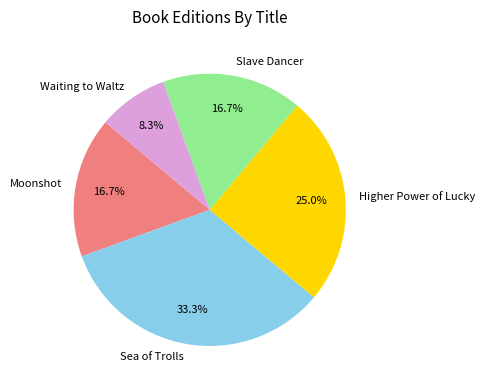

Between Waiting to Waltz and Slave Dancer, which is larger?

Slave Dancer